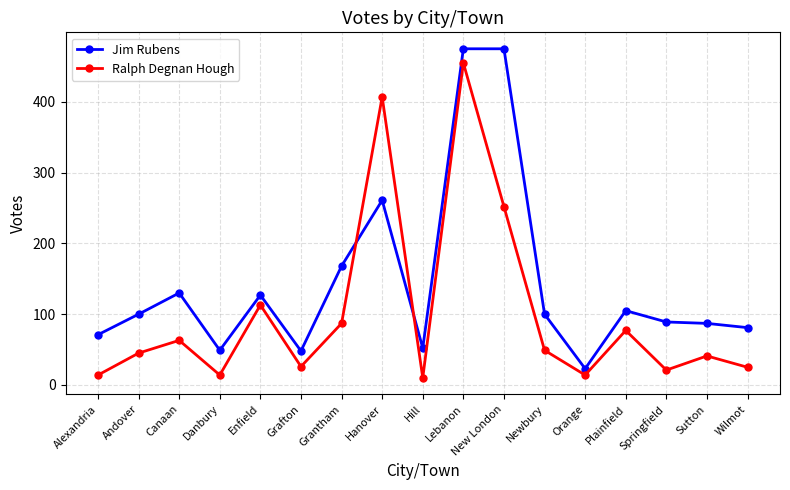

True or false: Ralph Degnan Hough has more than 1 points higher than both neighbors.

True